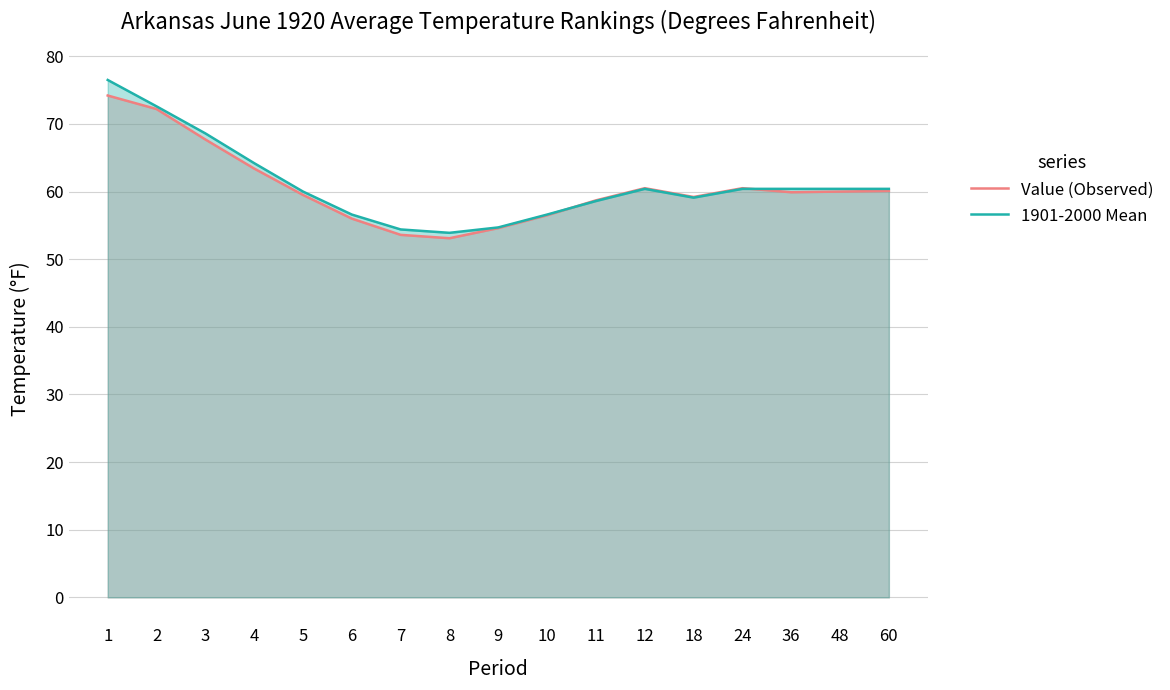

At which category is the sum across all series the highest?

1